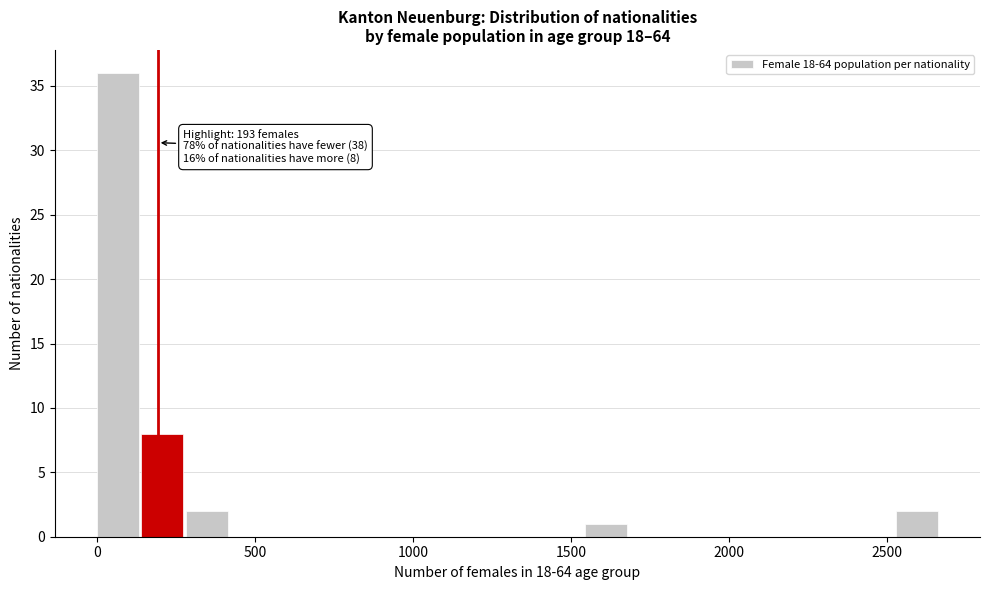

Around what value on the x-axis is the tallest bar? Give the approximate position of its centre, as read against the axis.

50